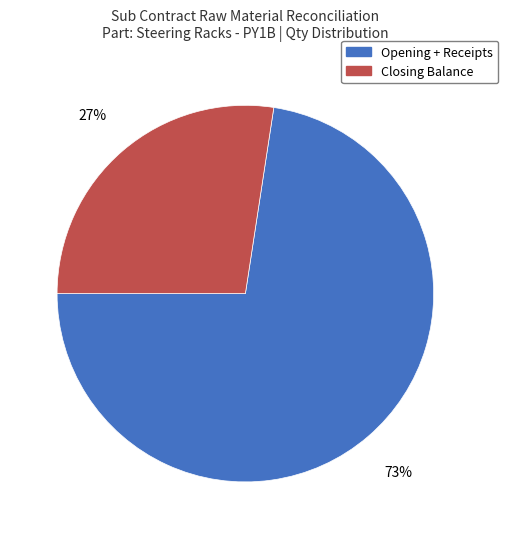

Which has a higher value, Closing Balance or Opening + Receipts?

Opening + Receipts